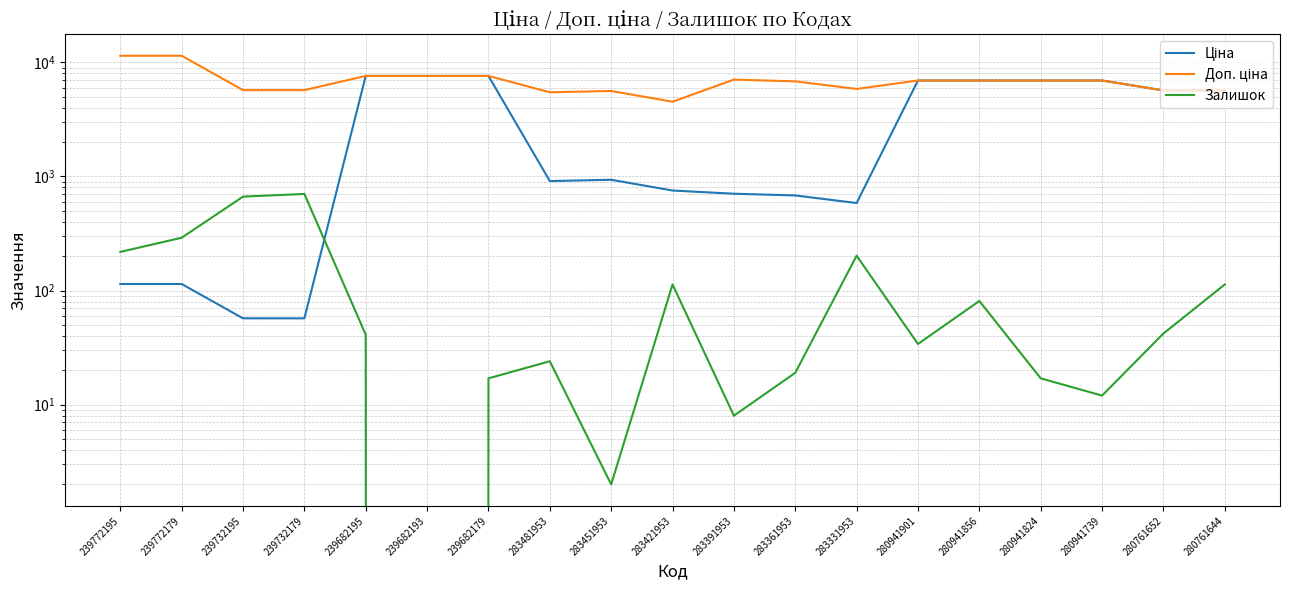

What is the difference between the maximum and minimum values in the Залишок series?

702.0